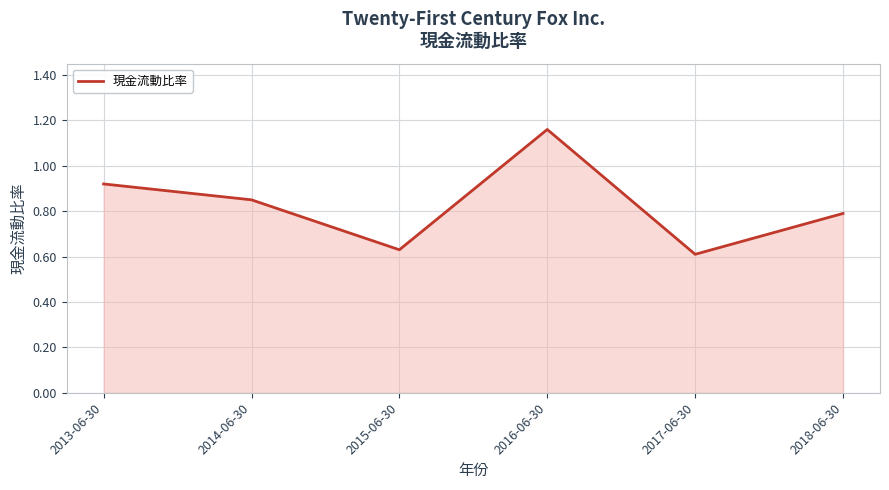

What position from the left is 2018-06-30?

6